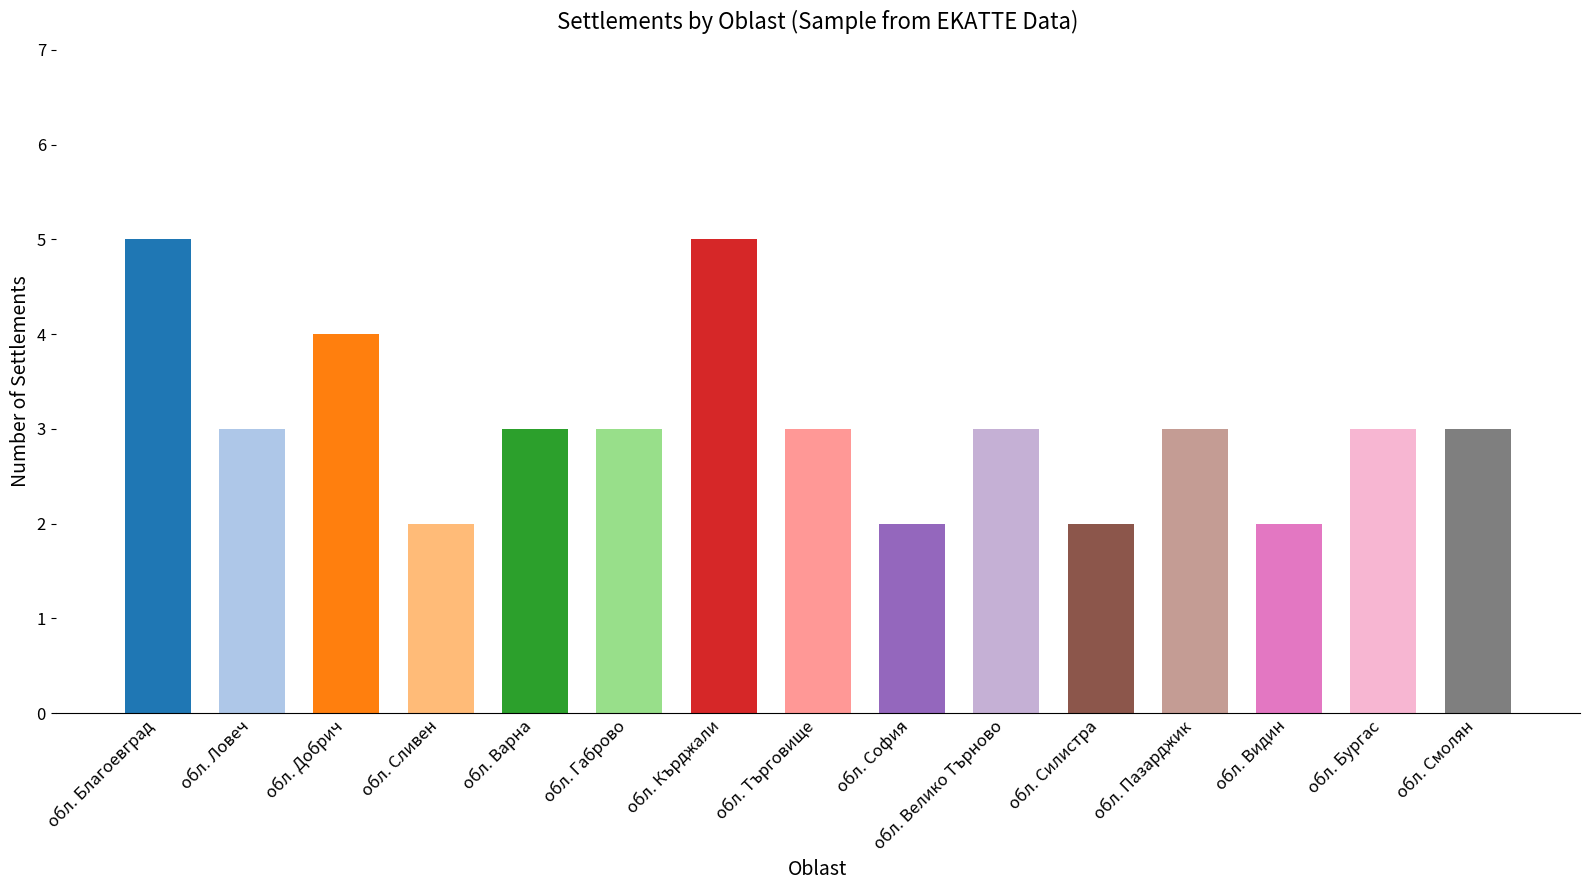

What is the sum of all values?

46